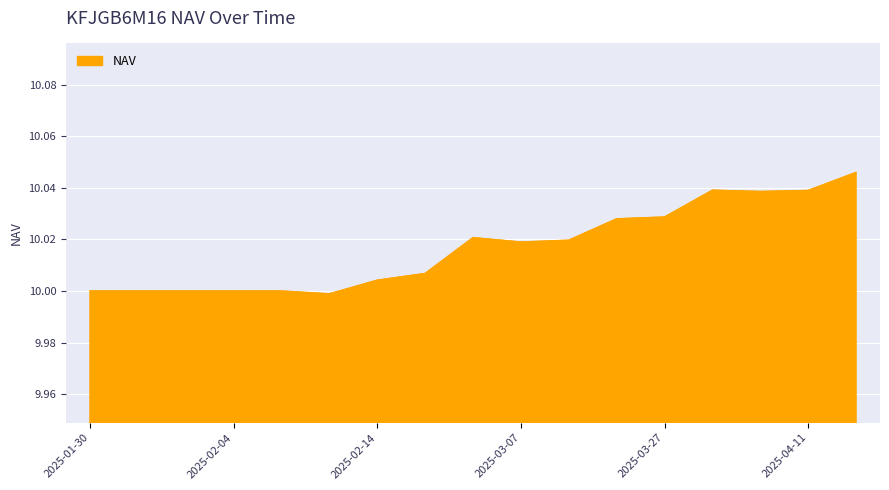

What is the sum of all values?

170.3